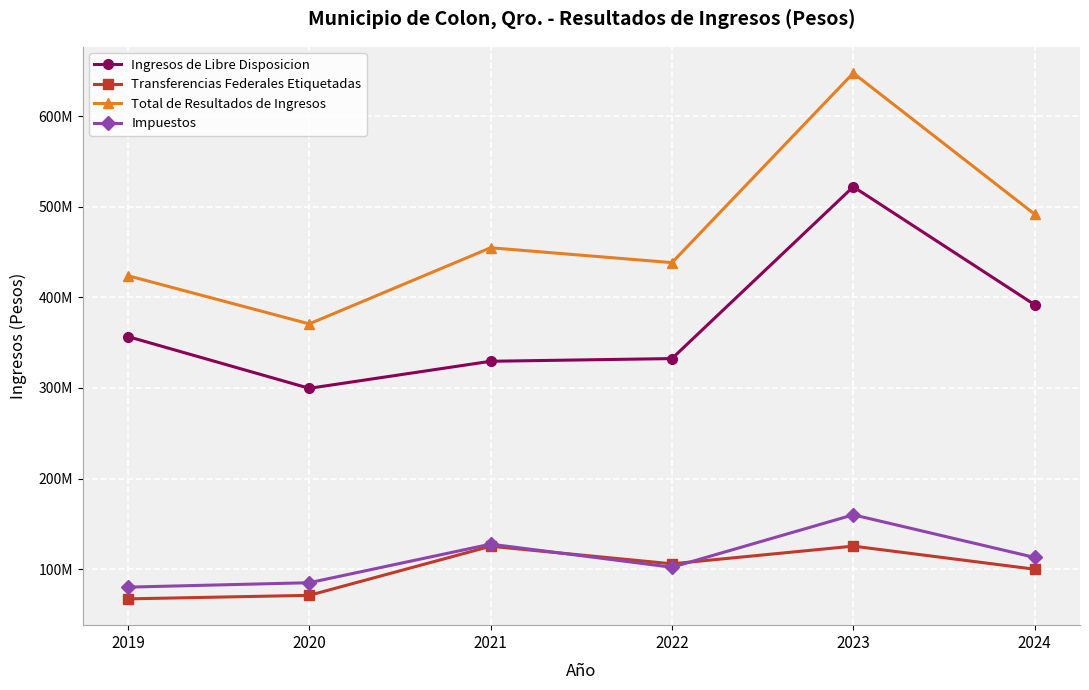

List the labels in order of Total de Resultados de Ingresos value, smallest first.

2020, 2019, 2022, 2021, 2024, 2023